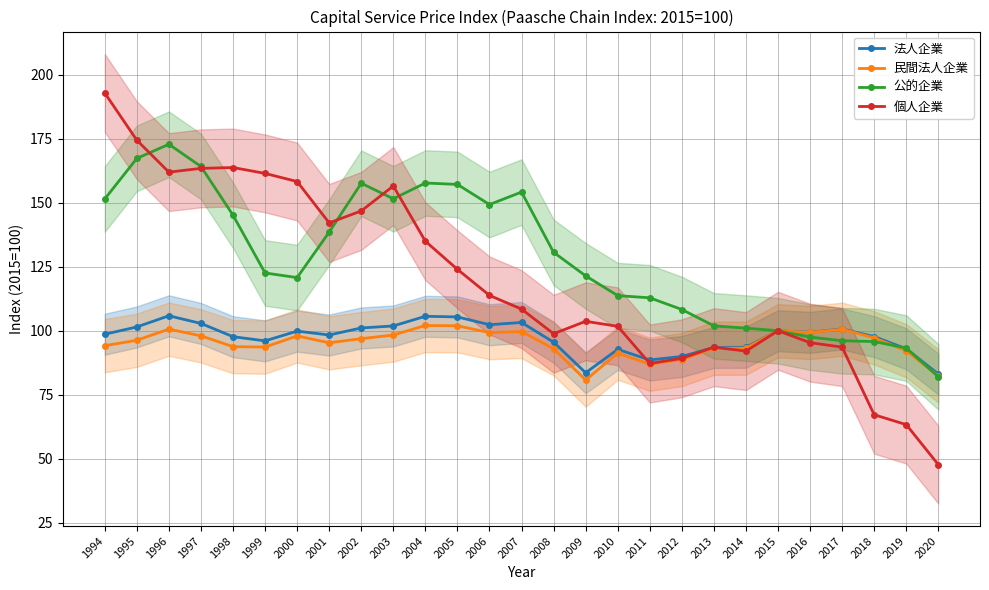

At how many categories does at least one series exceed 86?

26